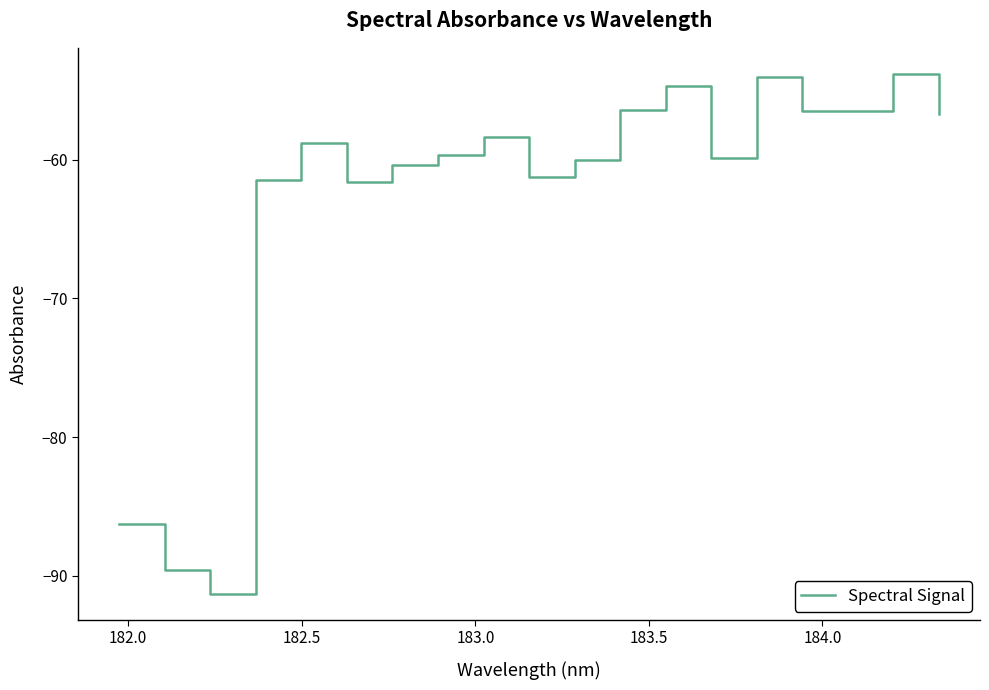

What is the greatest value displayed?

-53.8